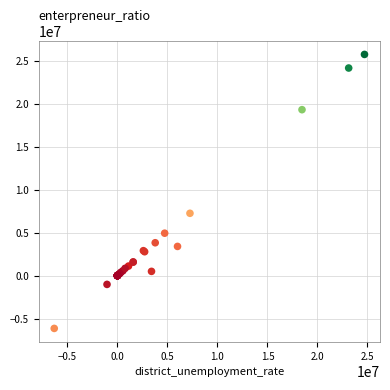

What Y value in the scatter plot is closest to 9786764?

7244876.7